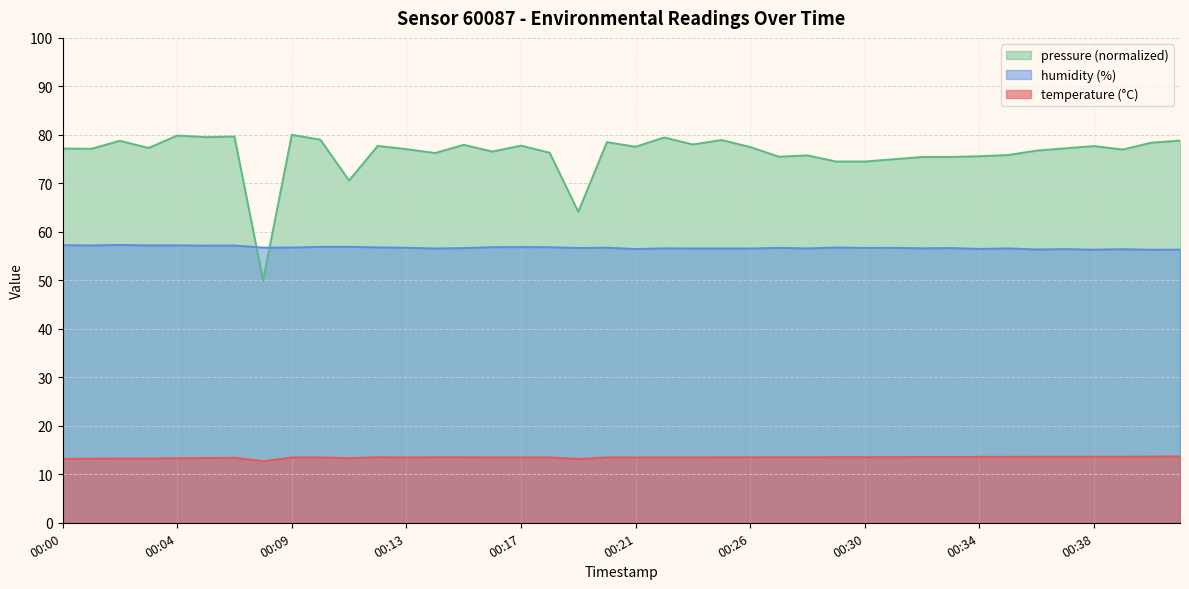

Is the value of temperature at 00:25 greater than the value of humidity at 00:05?

No